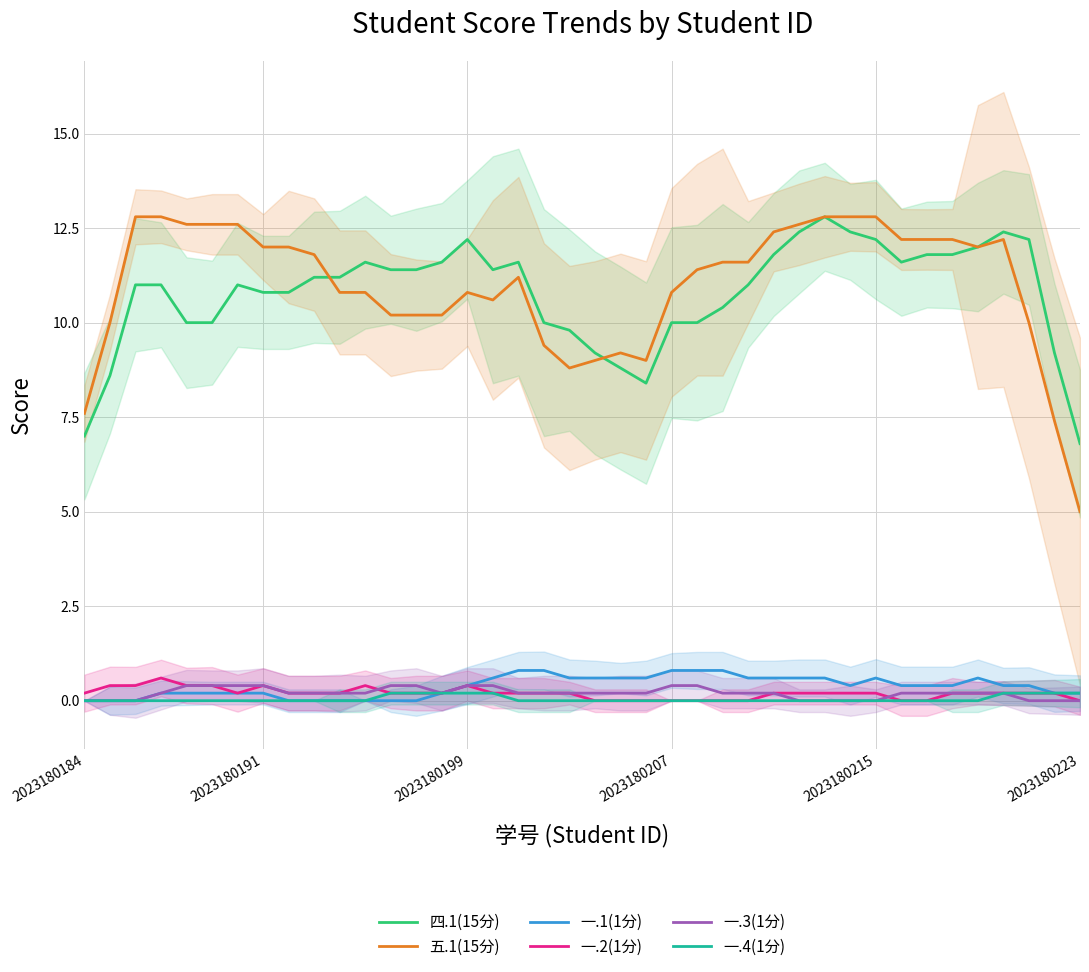

What is the difference between the maximum and minimum values in the 四.1(15分) series?

6.0